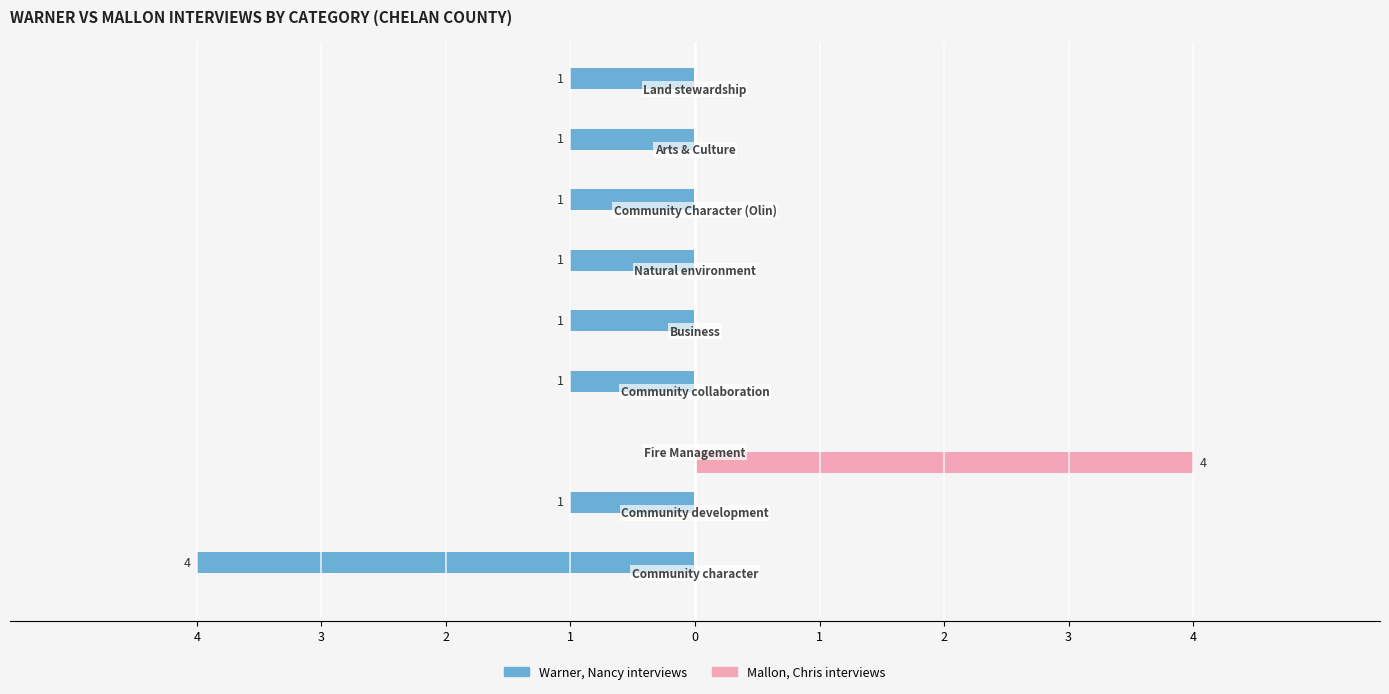

Rank the series by their maximum value, from highest to lowest.

Mallon, Chris interviews, Warner, Nancy interviews